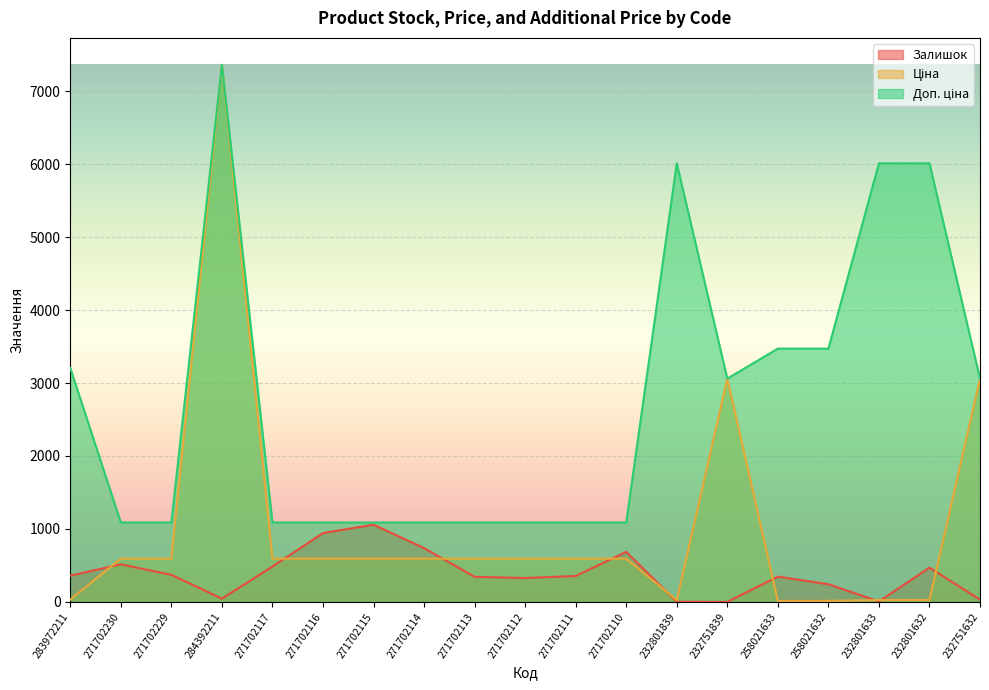

In Залишок, how many points are lower than both neighbors (excluding endpoints)?

4